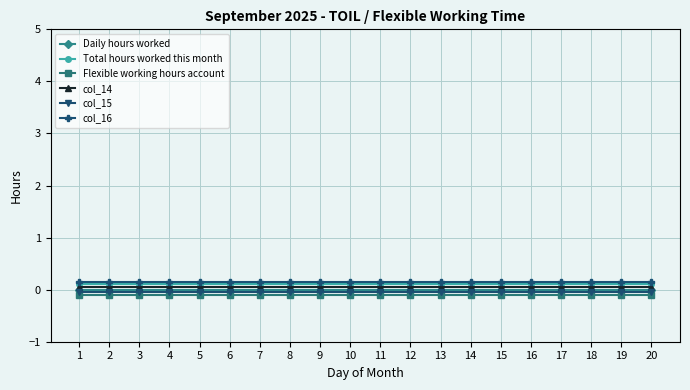

What is the value of the col_14 point at the 18th from the left?

0.1